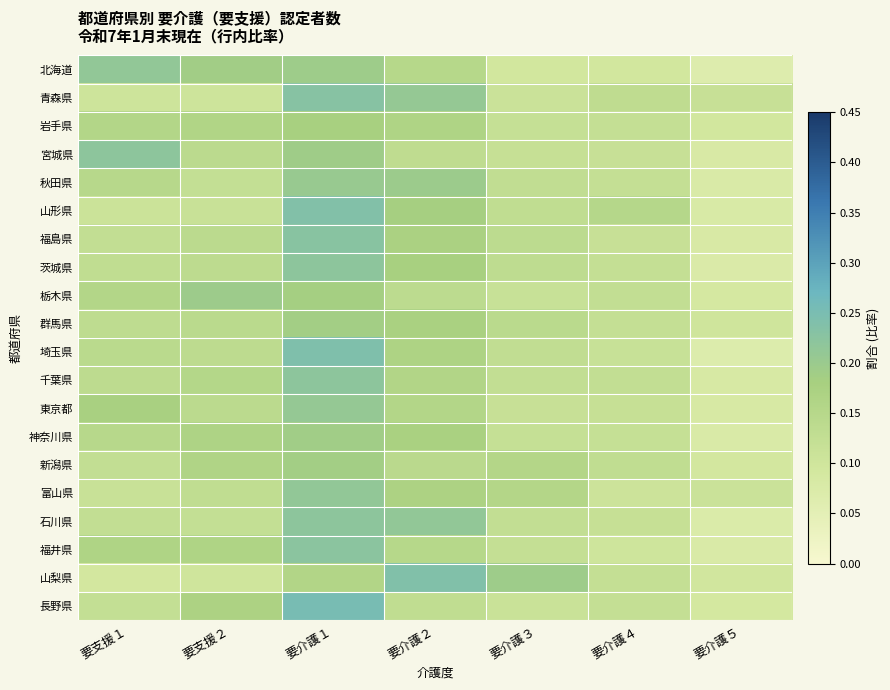

Which label corresponds to the largest value in the chart?

要介護１